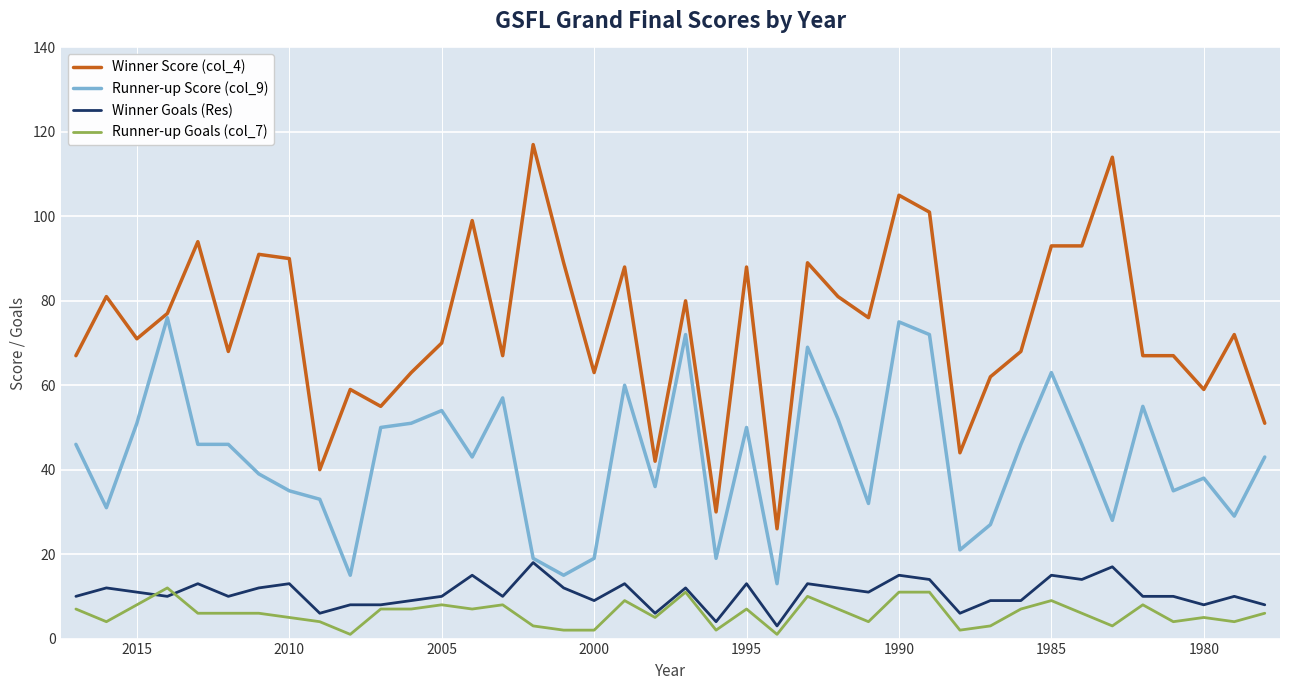

Which series has the largest total across all categories?

Winner Score (col_4)